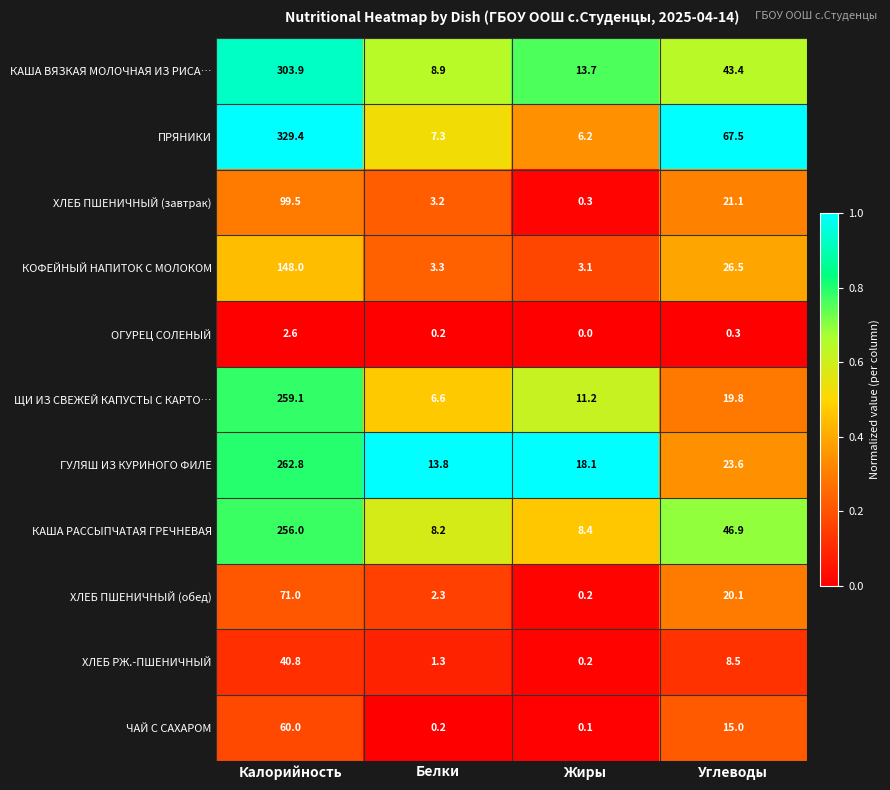

True or false: ОГУРЕЦ СОЛЕНЫЙ has a value of 2.6 at Калорийность.

True